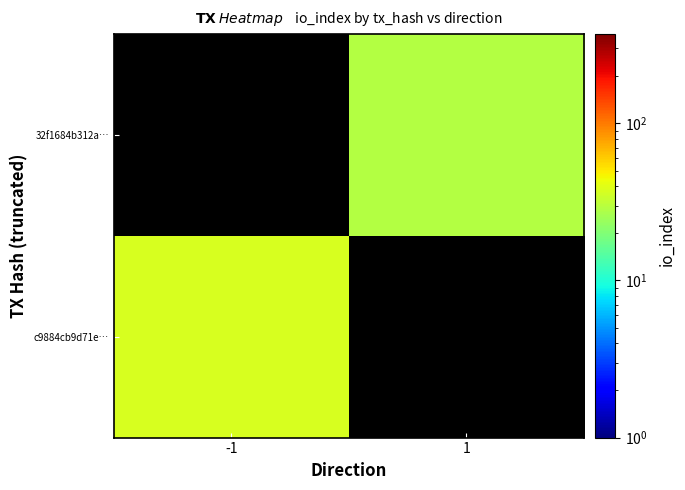

True or false: c9884cb9d71e… has a value of 37.0 at -1.

True